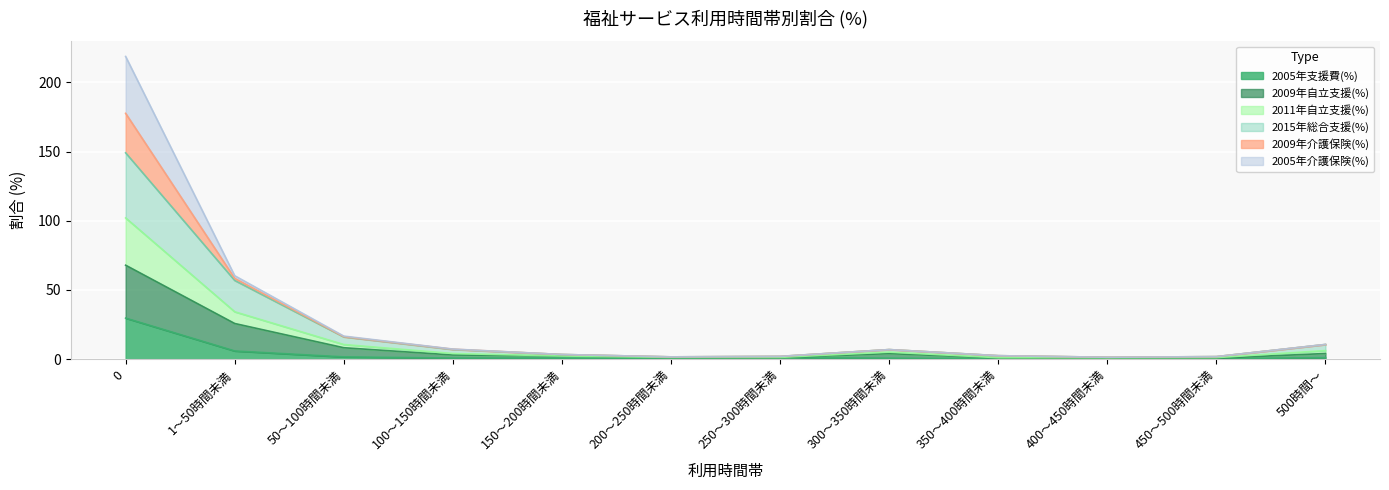

What is the value of the 2009年自立支援(%) point at the 2nd from the left?

25.7